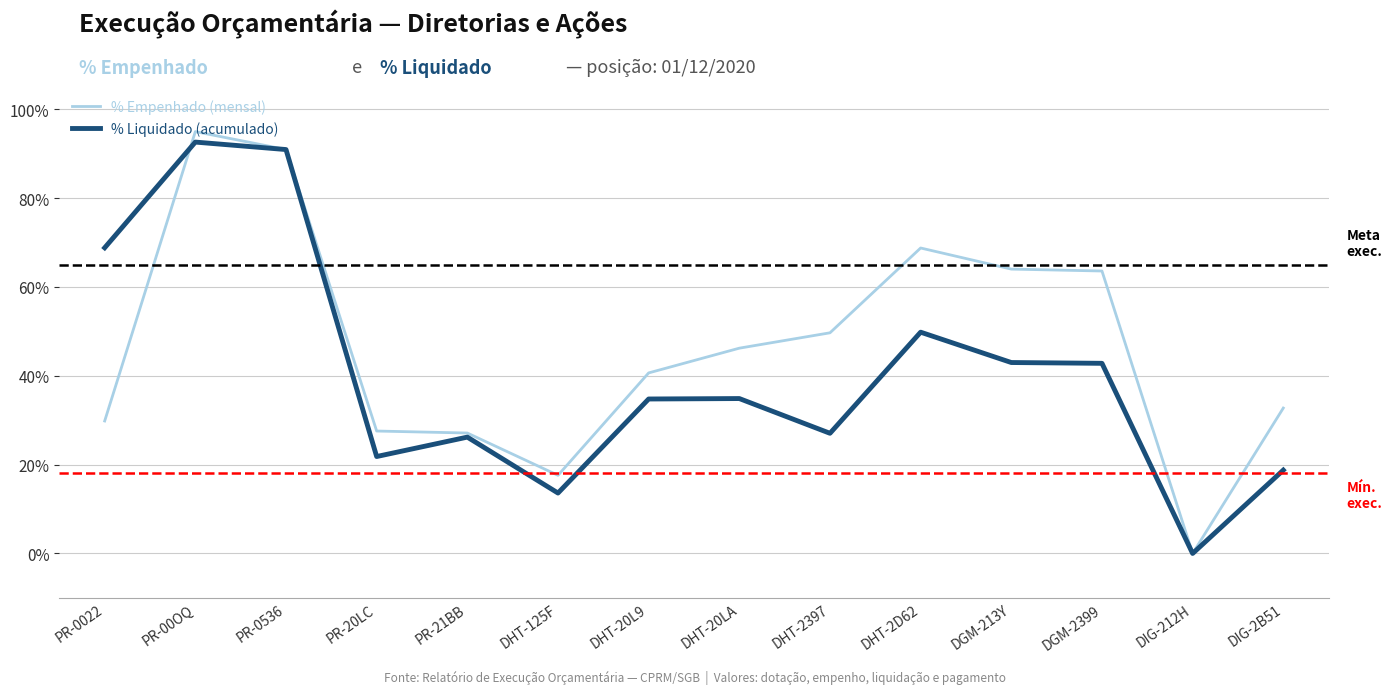

What are all the series names shown in the legend?

% Empenhado (mensal), % Liquidado (acumulado)